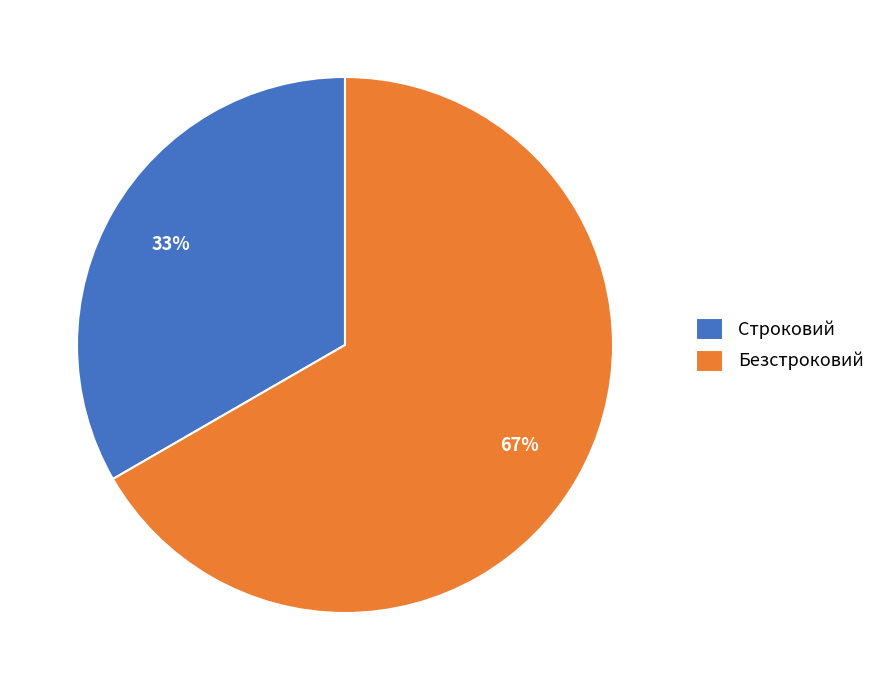

How many segments does this pie chart have?

2